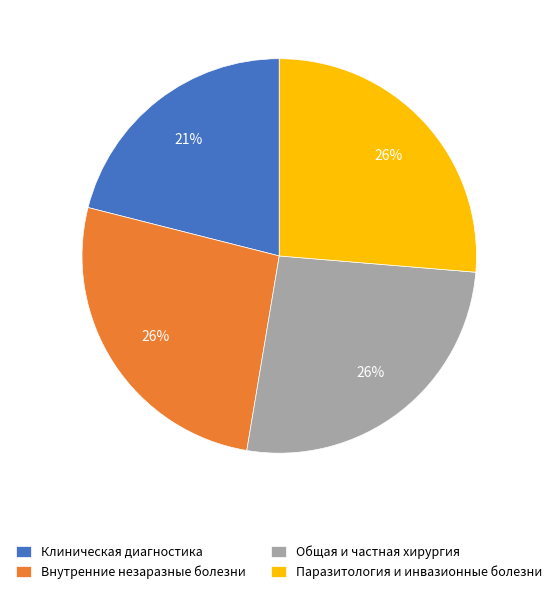

Which slice is the smallest?

Клиническая диагностика